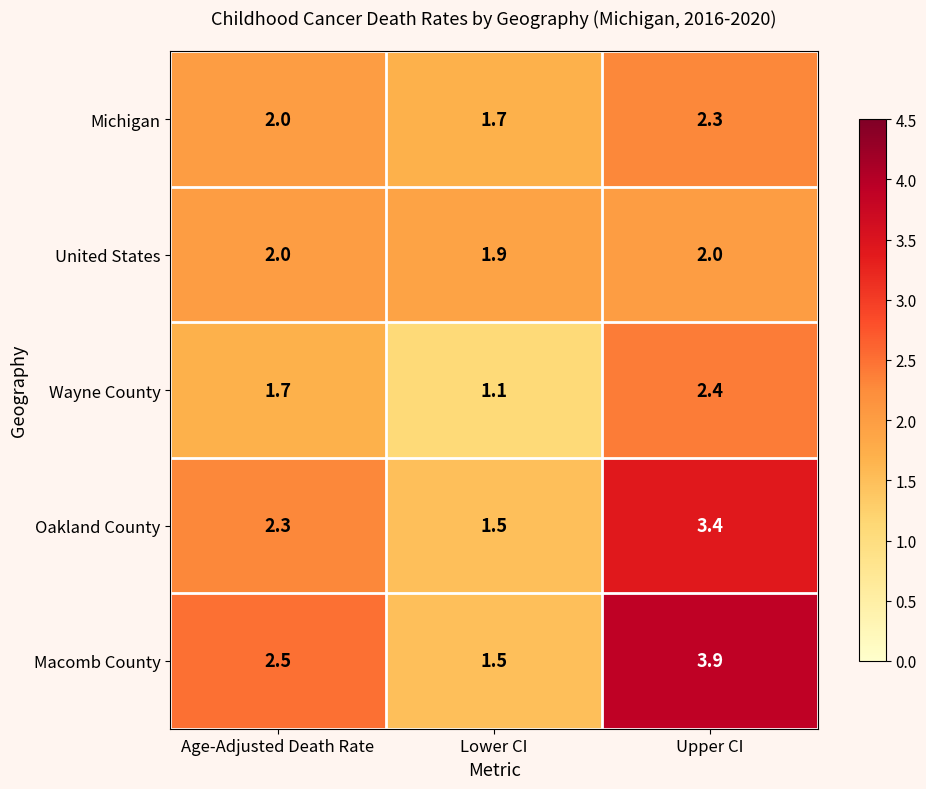

Read the Oakland County value at Lower CI.

1.5